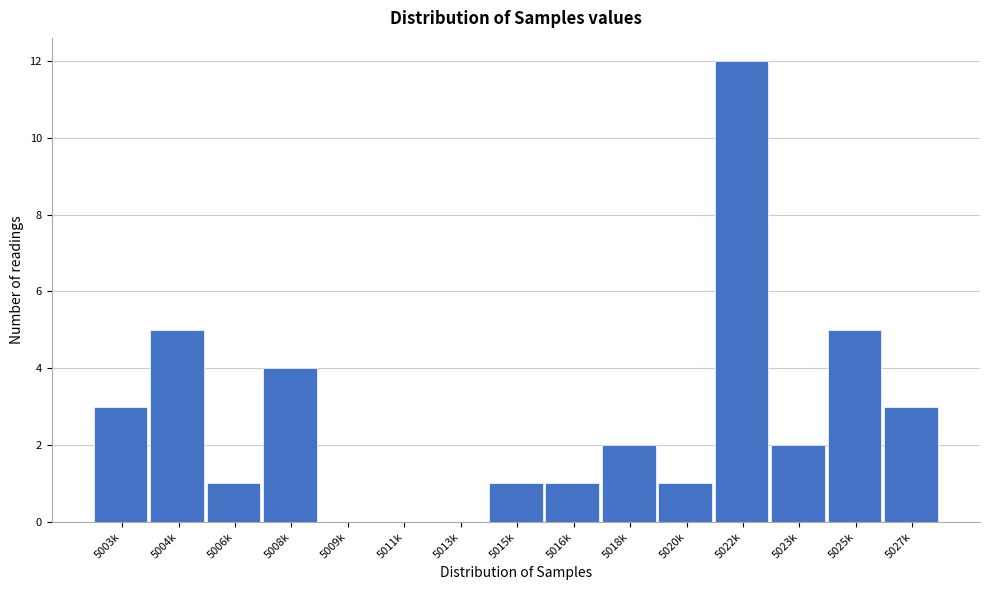

Reading left to right, list all the values displayed in this chart.

5003k=3	5004k=5	5006k=1	5008k=4	5009k=0	5011k=0	5013k=0	5015k=1	5016k=1	5018k=2	5020k=1	5022k=12	5023k=2	5025k=5	5027k=3